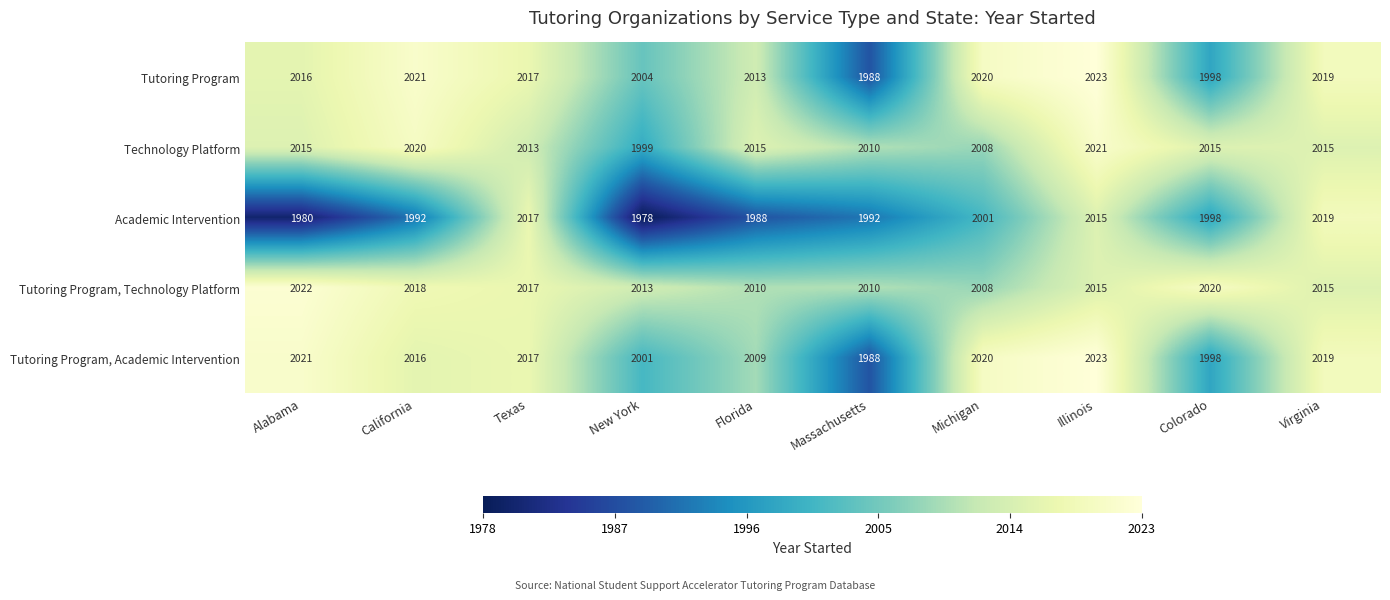

Count the number of categories in the chart.

10